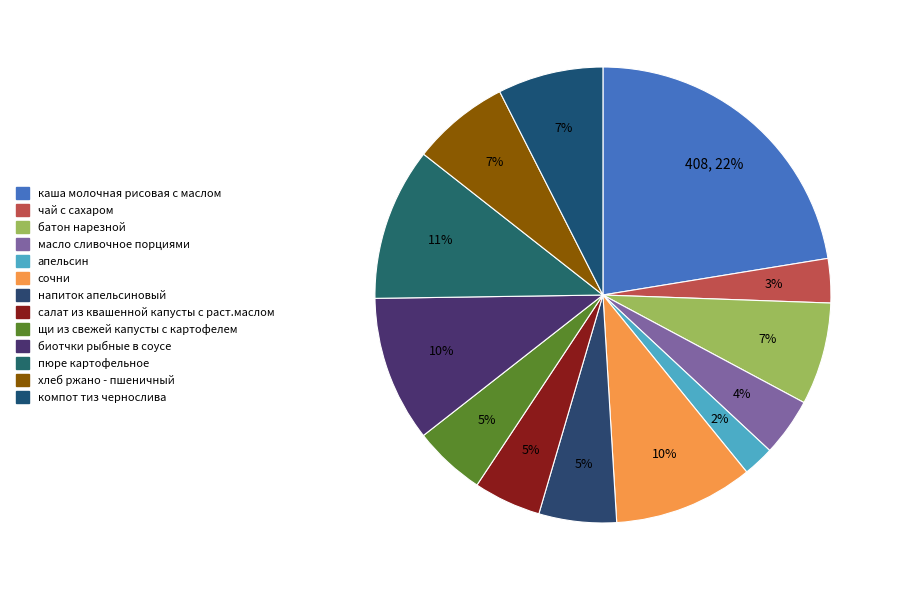

Count the number of slices in the pie.

13